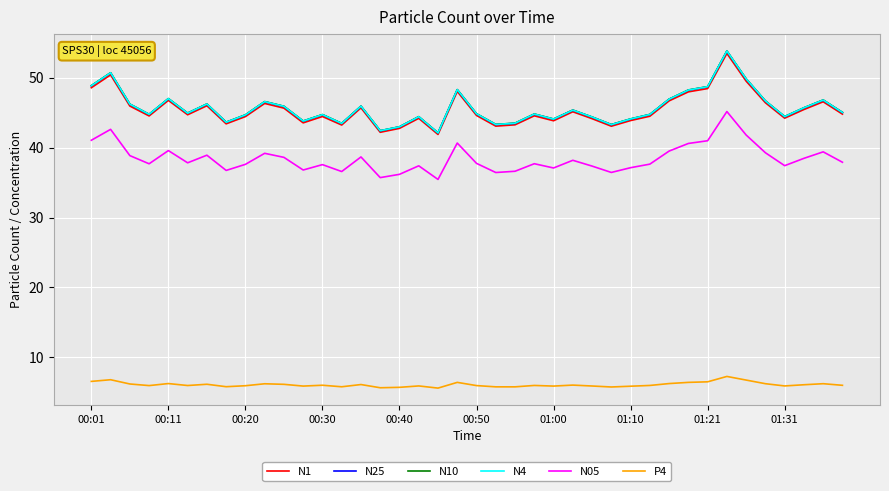

What is the minimum value shown in the chart?

5.6